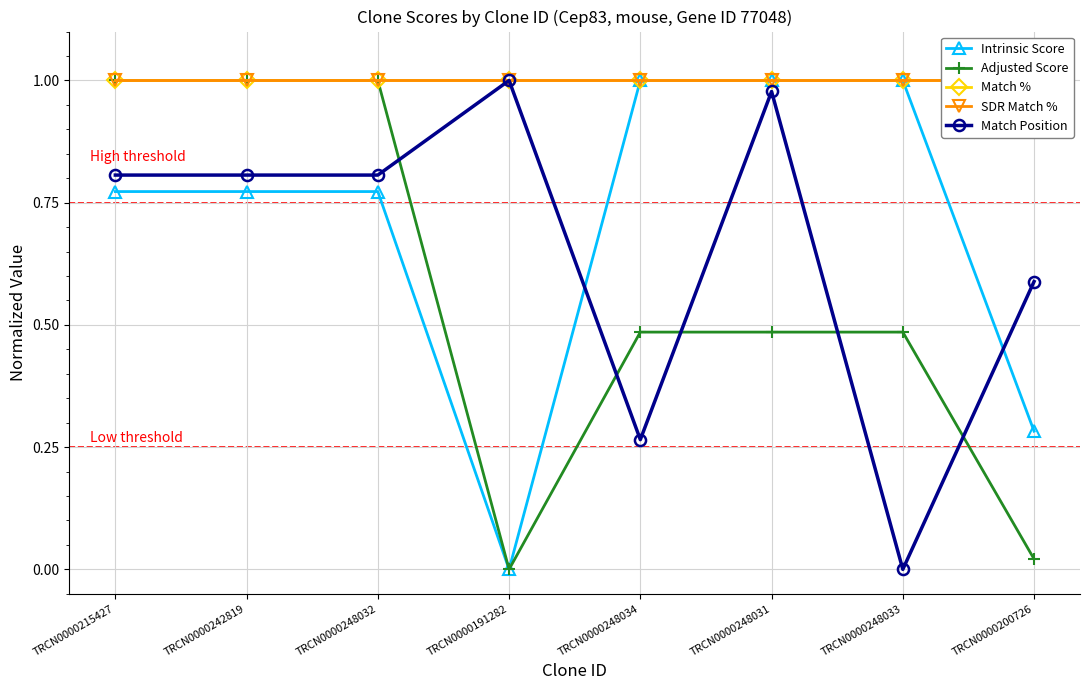

What is the sum of all Match % values?

8.0